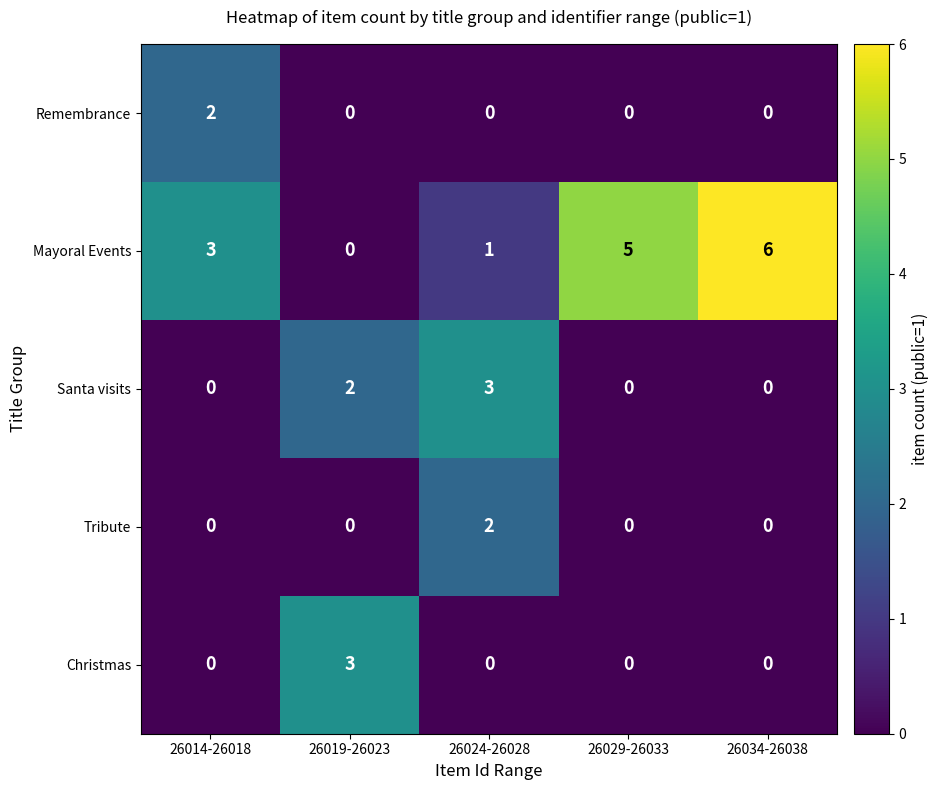

What is the difference between the maximum and minimum values in the Santa visits series?

3